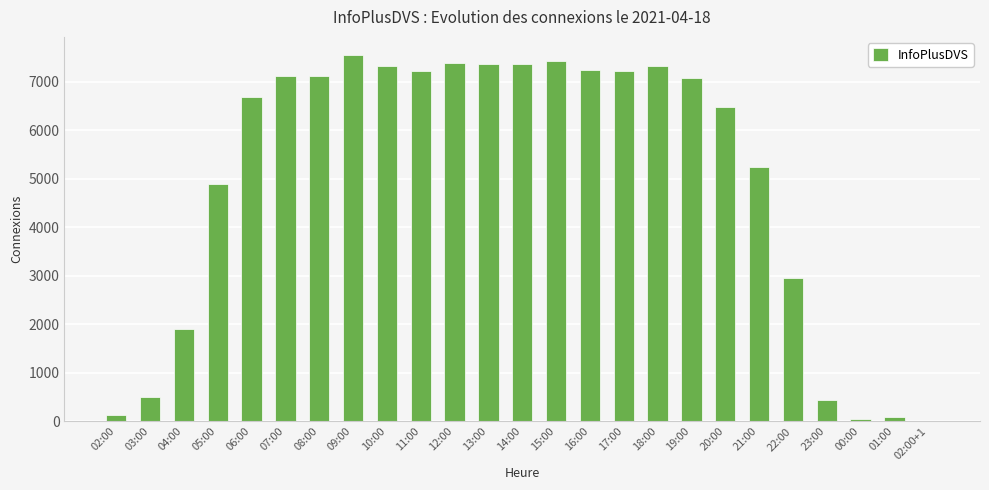

What is the maximum value shown in the chart?

7552